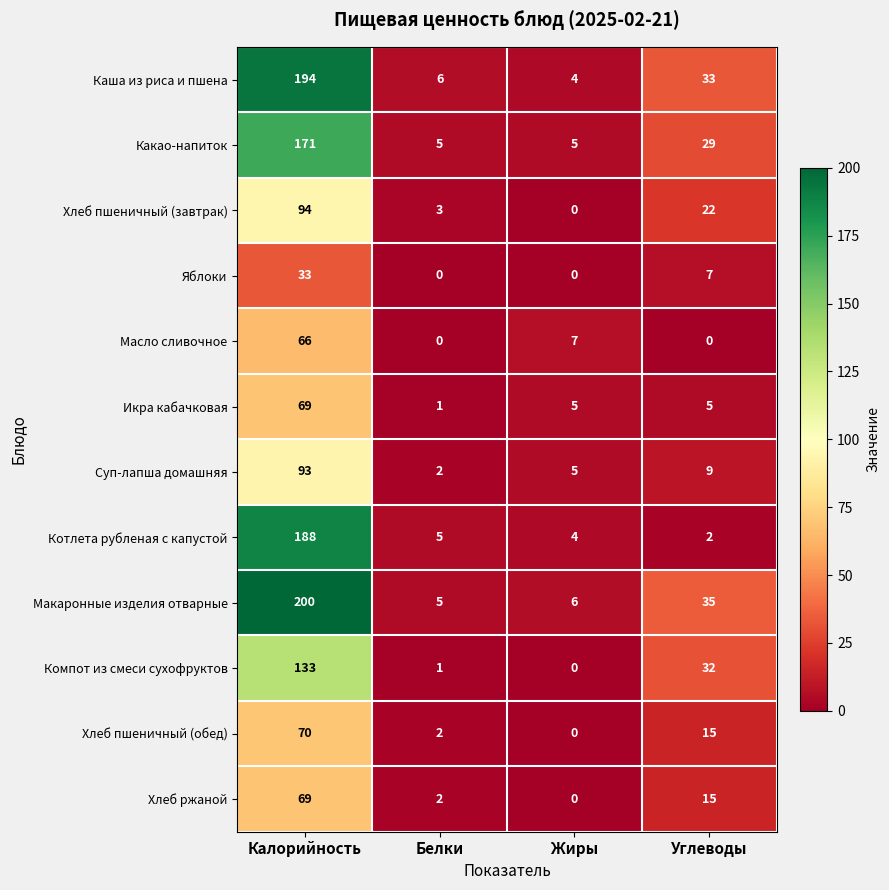

The Хлеб пшеничный (завтрак) series shows 3 at Белки. True or false?

True